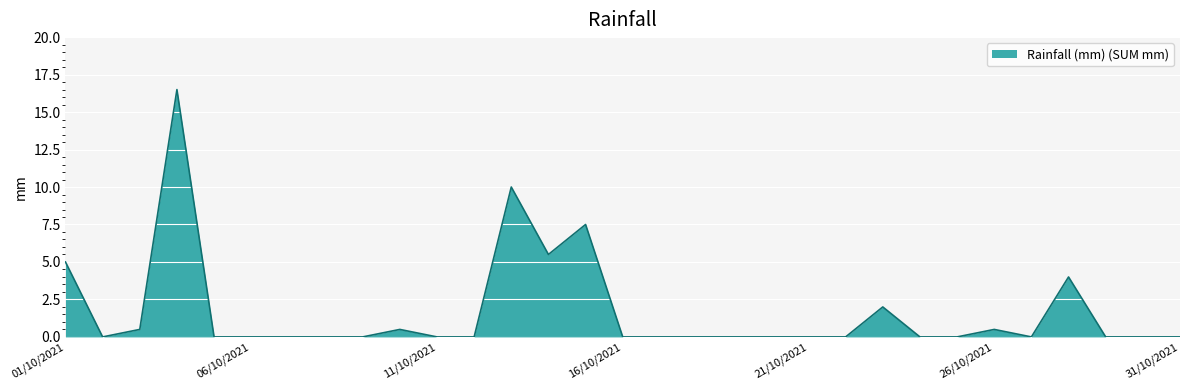

What is the difference between the maximum and minimum values?

16.5